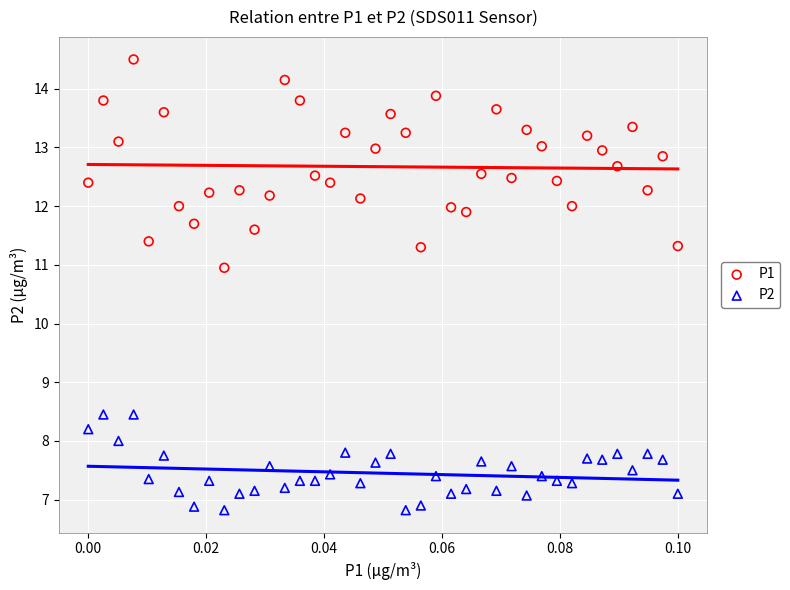

Which series reaches the maximum Y coordinate?

P1